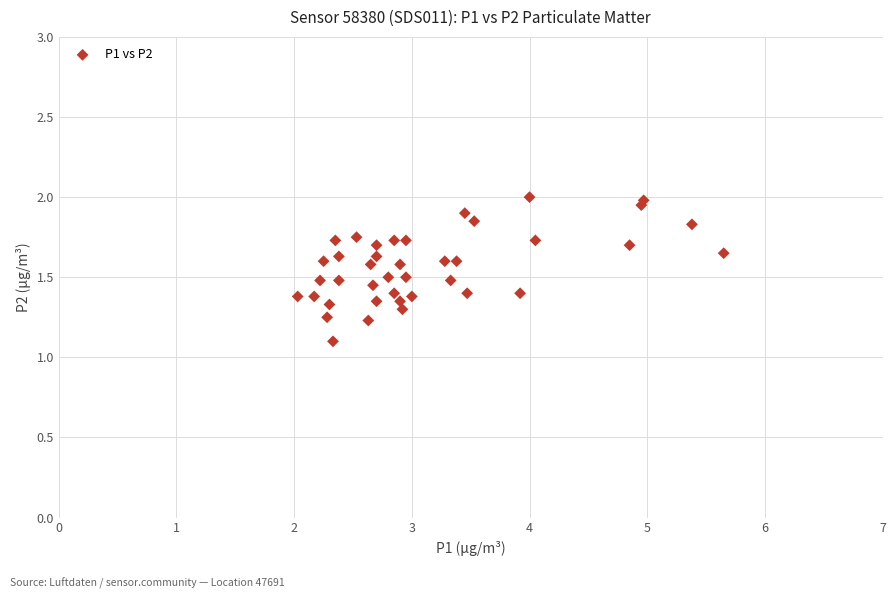

What is the range of X values (max minus min)?

3.6